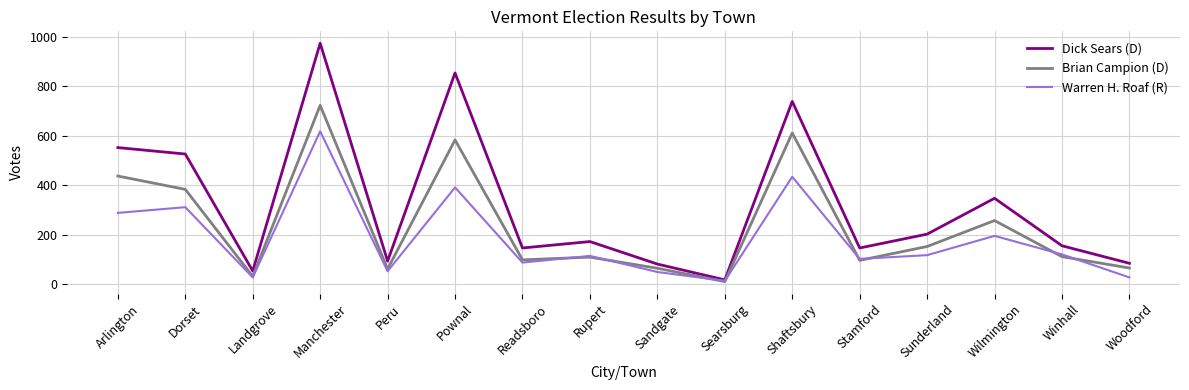

Is it true that Dick Sears (D) equals 172 at Rupert?

True